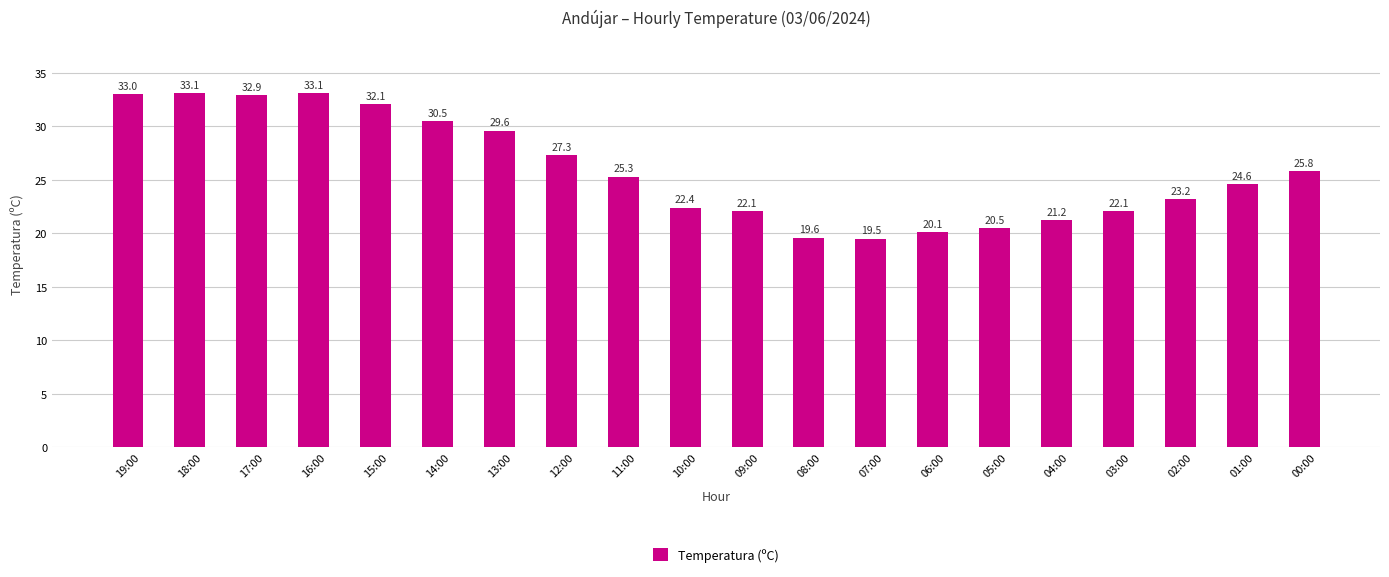

The value at 14:00 is 30.5. True or false?

True